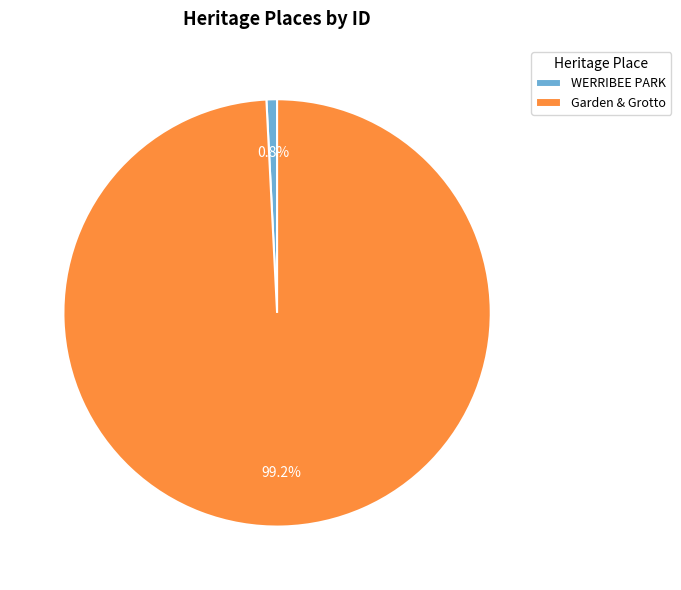

Is it true that Garden & Grotto is 99% of the pie?

True